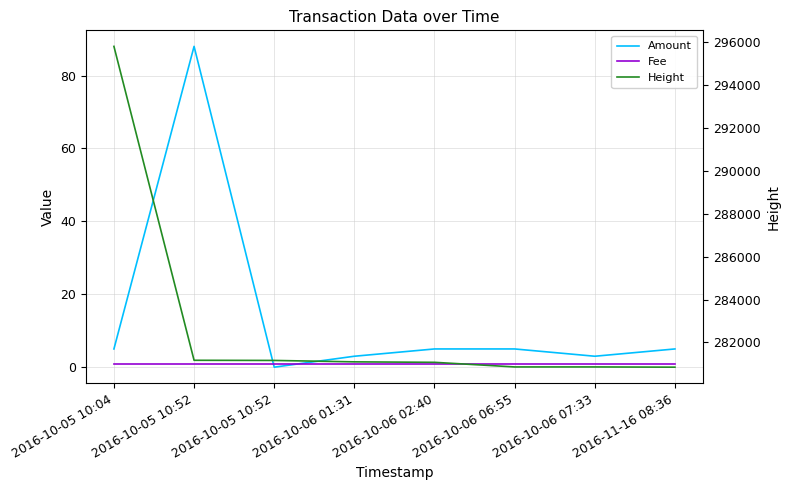

What is the average value of the Amount series?

14